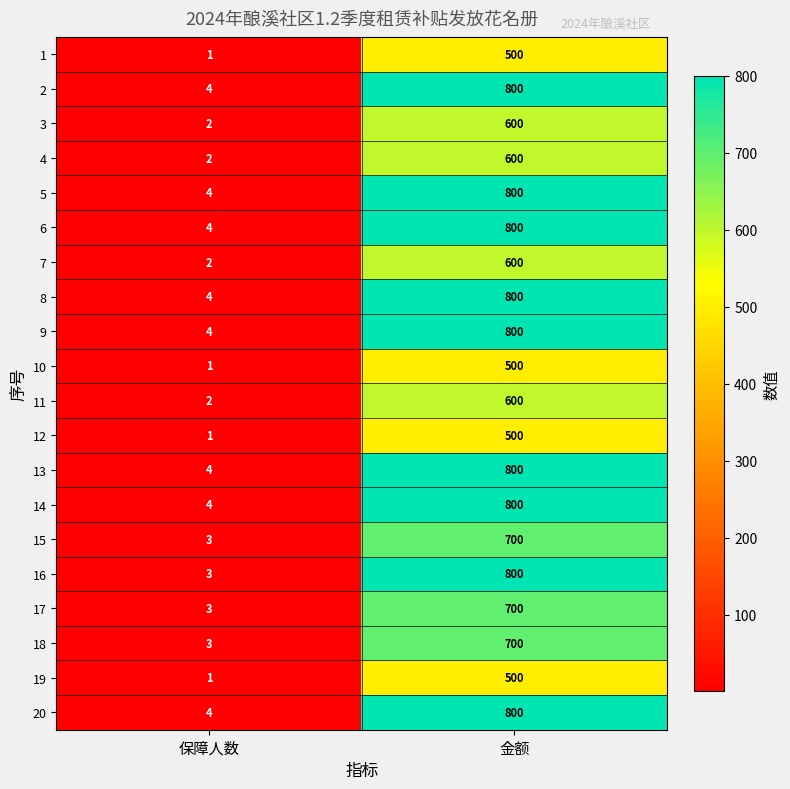

Which series has the widest spread of values?

16